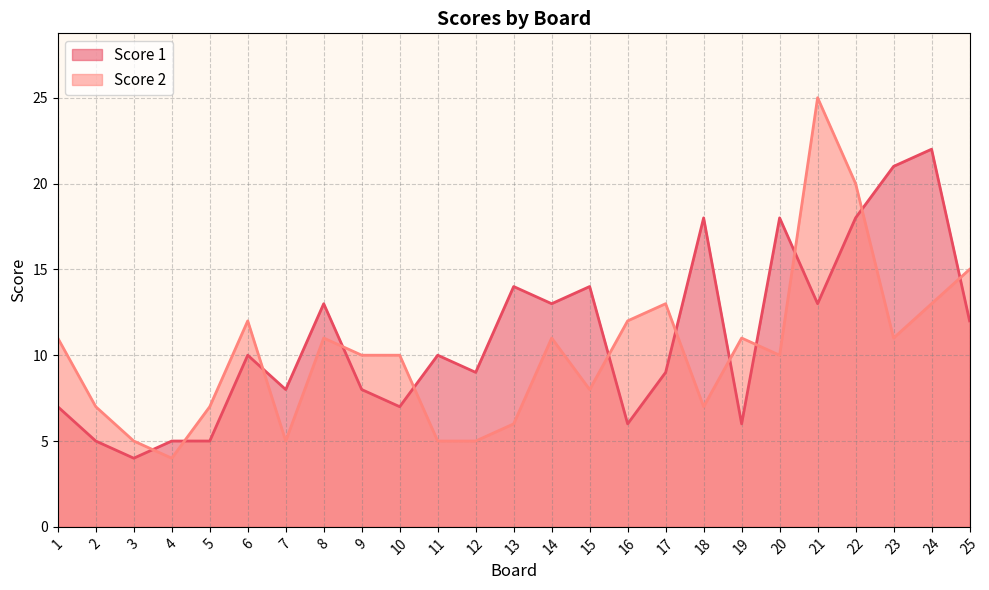

Between which two adjacent categories do Score 1 and Score 2 first intersect?

3 and 4